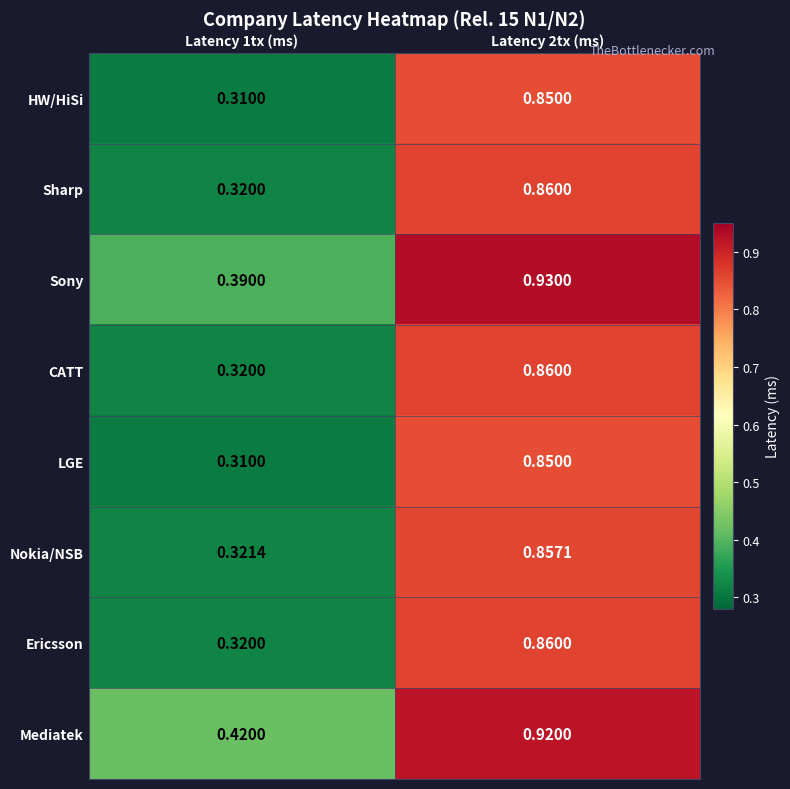

Which series has the largest total across all categories?

Mediatek